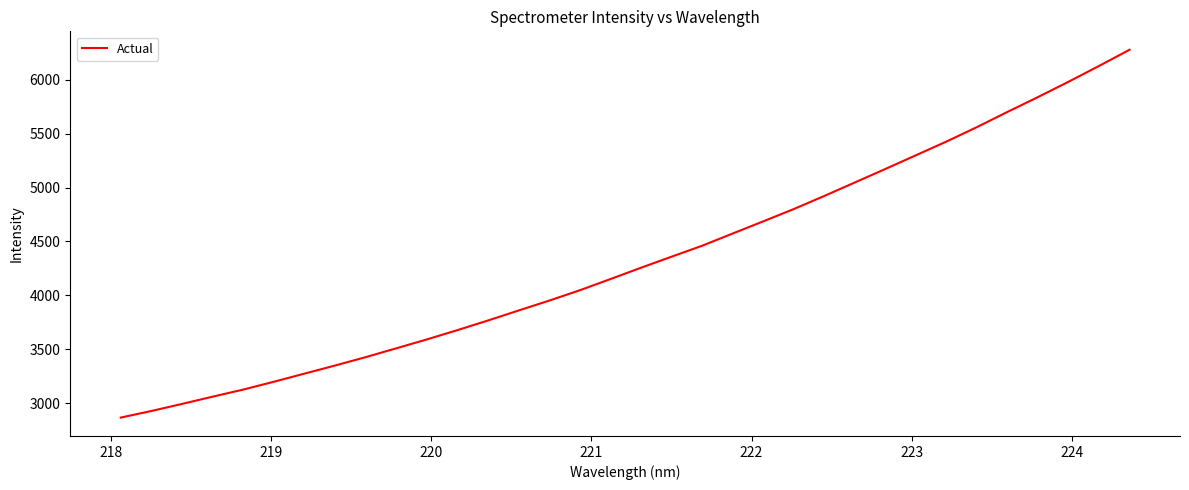

Reading left to right, transcribe all the data shown in this chart.

2868.4	2929.3	2994.8	3062.0	3127.6	3200.2	3275.4	3350.4	3428.0	3509.8	3592.2	3678.5	3767.6	3860.4	3951.6	4047.6	4151.0	4255.9	4358.3	4459.7	4573.1	4685.7	4799.8	4921.0	5046.2	5171.4	5298.3	5425.4	5559.4	5700.3	5838.0	5979.8	6126.1	6276.5